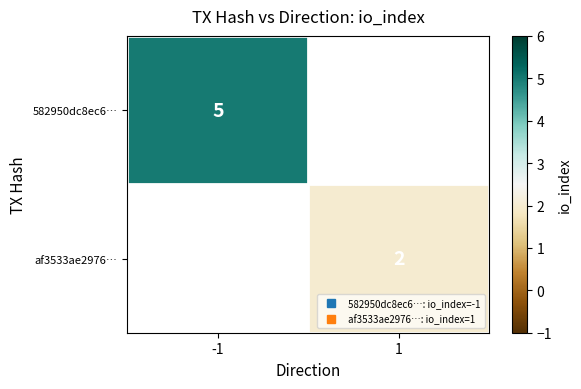

The value of af3533ae2976… at 1 is 2.0. True or false?

True